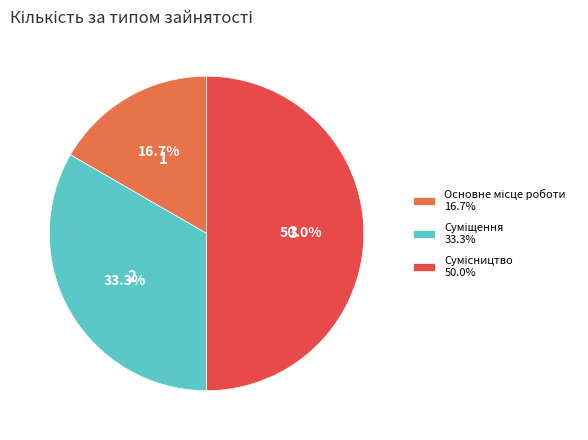

Does Основне місце роботи represent more than half of the total?

No